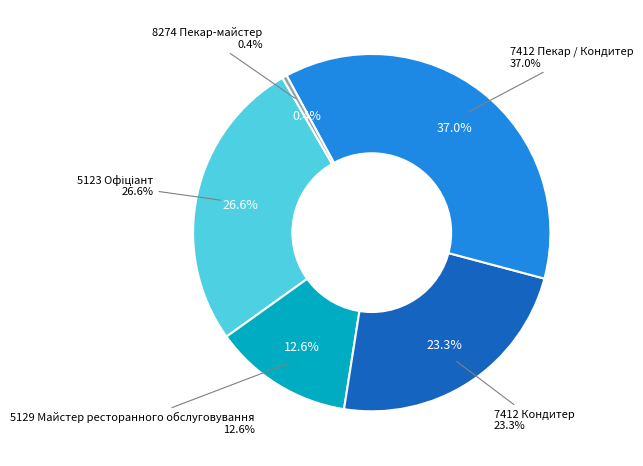

What is the ratio of the value at 5123 Офіціант to the value at 8274 Пекар-майстер?

62.0